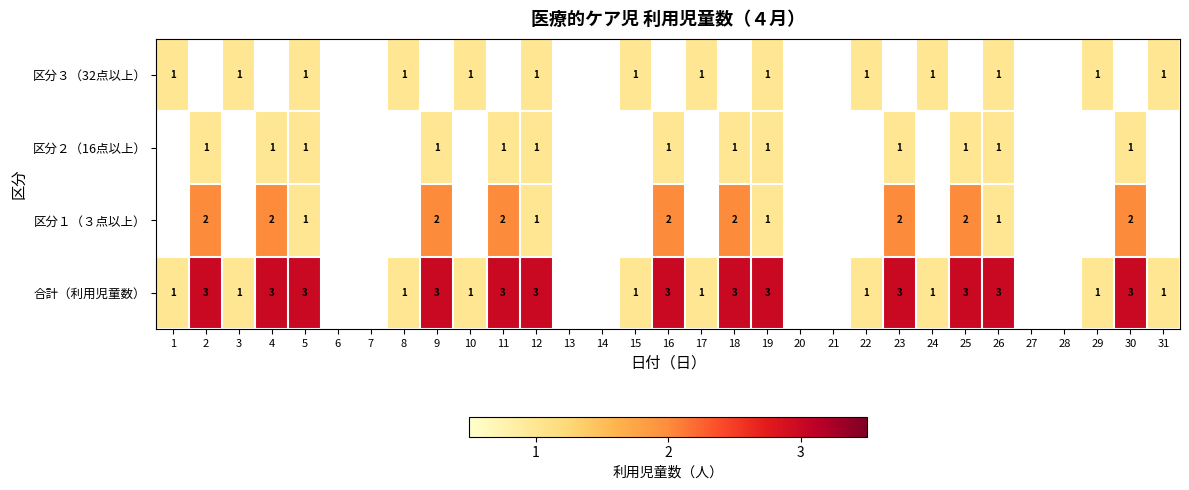

At which category is the sum across all series the highest?

5